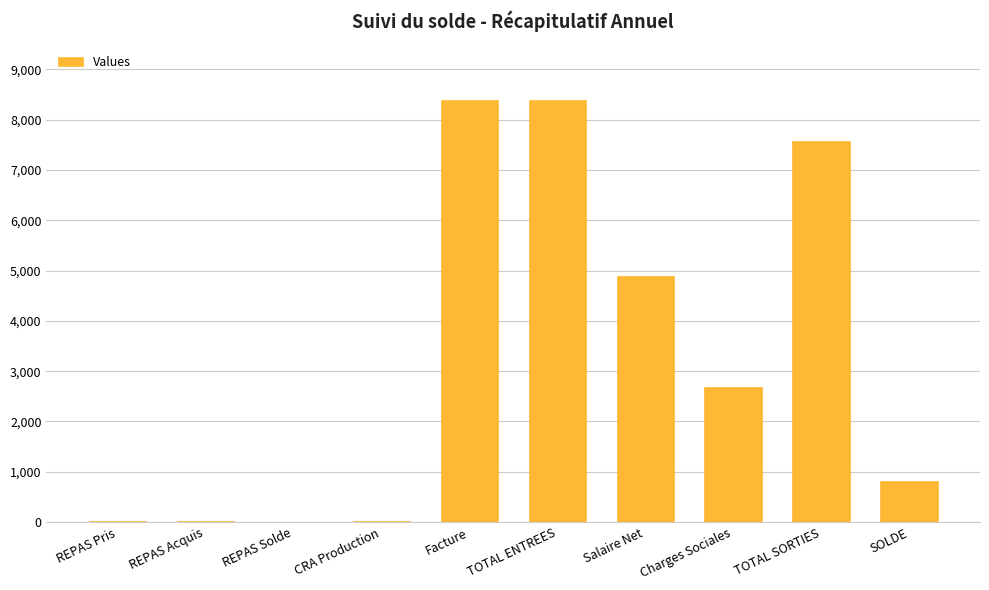

Read the value at TOTAL SORTIES.

7579.0